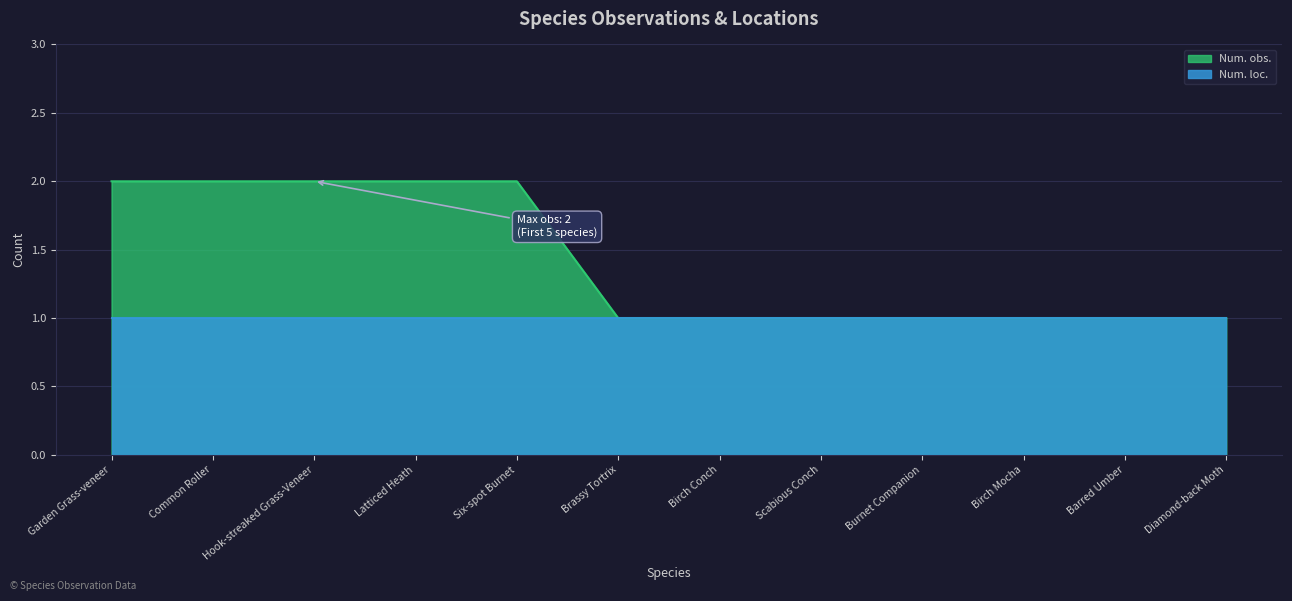

Rank the categories by value from lowest to highest.

Brassy Tortrix, Birch Conch, Scabious Conch, Burnet Companion, Birch Mocha, Barred Umber, Diamond-back Moth, Garden Grass-veneer, Common Roller, Hook-streaked Grass-Veneer, Latticed Heath, Six-spot Burnet